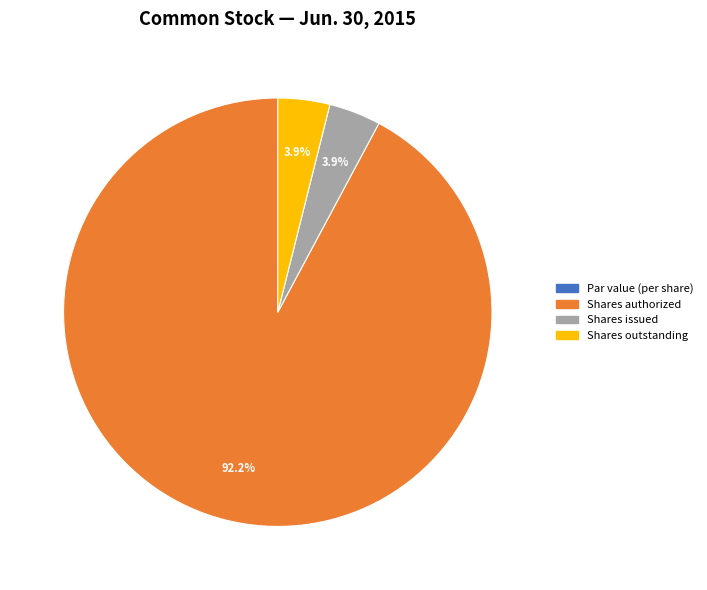

Is it true that Shares authorized is 99% of the pie?

False